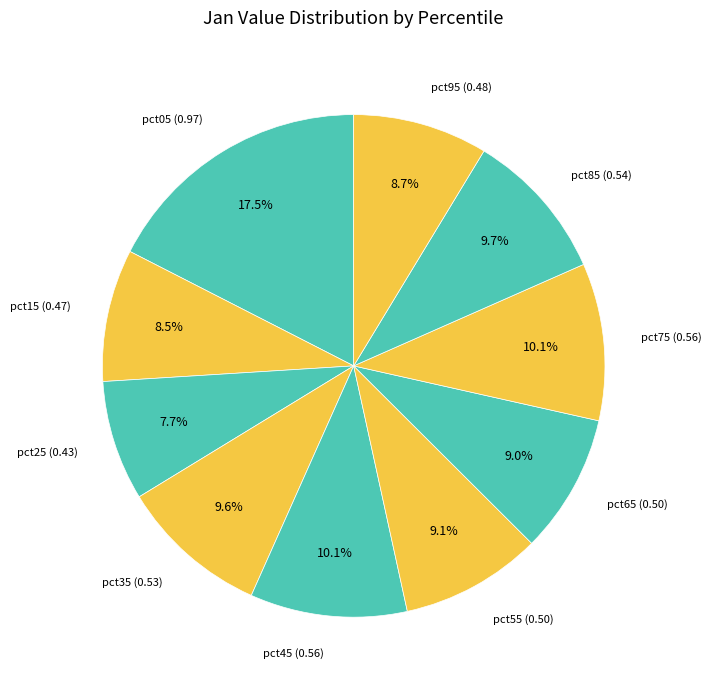

Count the number of slices in the pie.

10